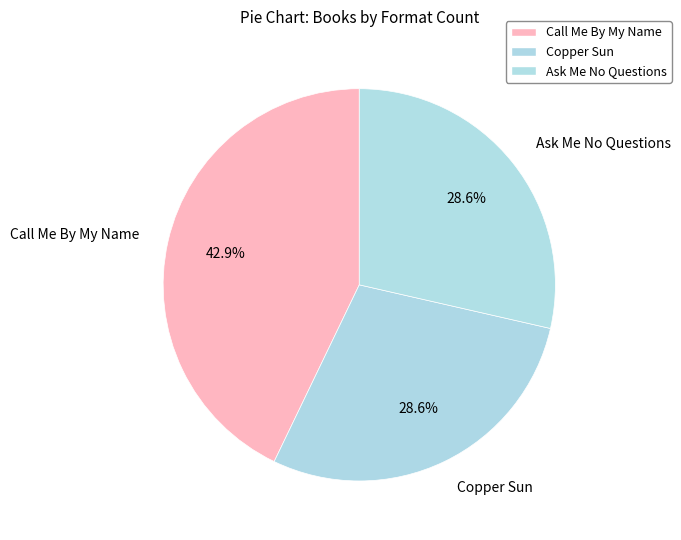

What is the largest slice in the pie chart?

Call Me By My Name